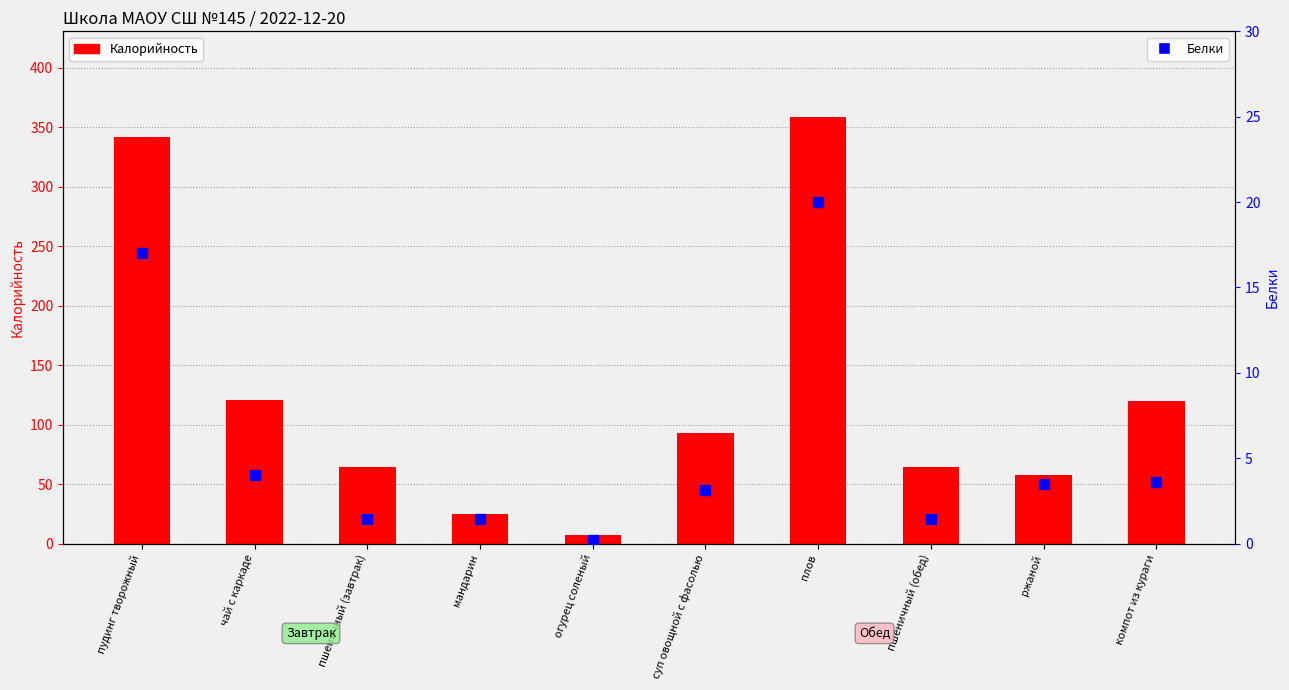

Which series has the largest total across all categories?

Калорийность